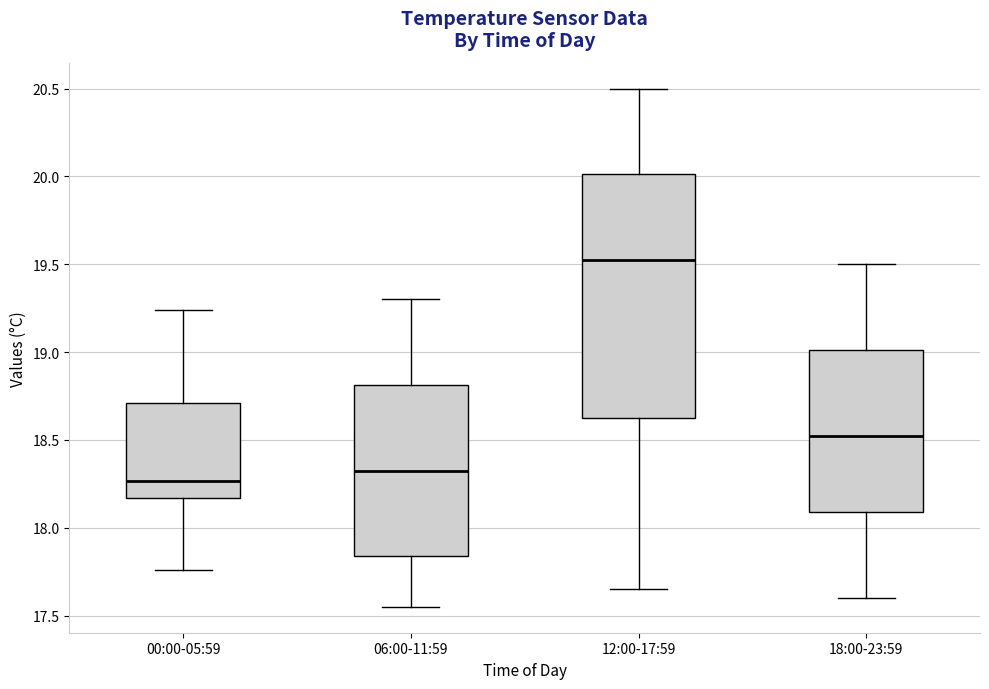

Reading left to right, transcribe this box plot: for each box, give where its median line is, the range the box spans, and where its two whiskers end, as read against the y-axis. The values are not printed on the chart, so give them approximately, as read against the axis.

00:00-05:59: median 18.25, box 18.15 to 18.70, whiskers 17.75 to 19.25
06:00-11:59: median 18.35, box 17.85 to 18.80, whiskers 17.55 to 19.30
12:00-17:59: median 19.55, box 18.65 to 20.00, whiskers 17.65 to 20.50
18:00-23:59: median 18.55, box 18.10 to 19.00, whiskers 17.60 to 19.50